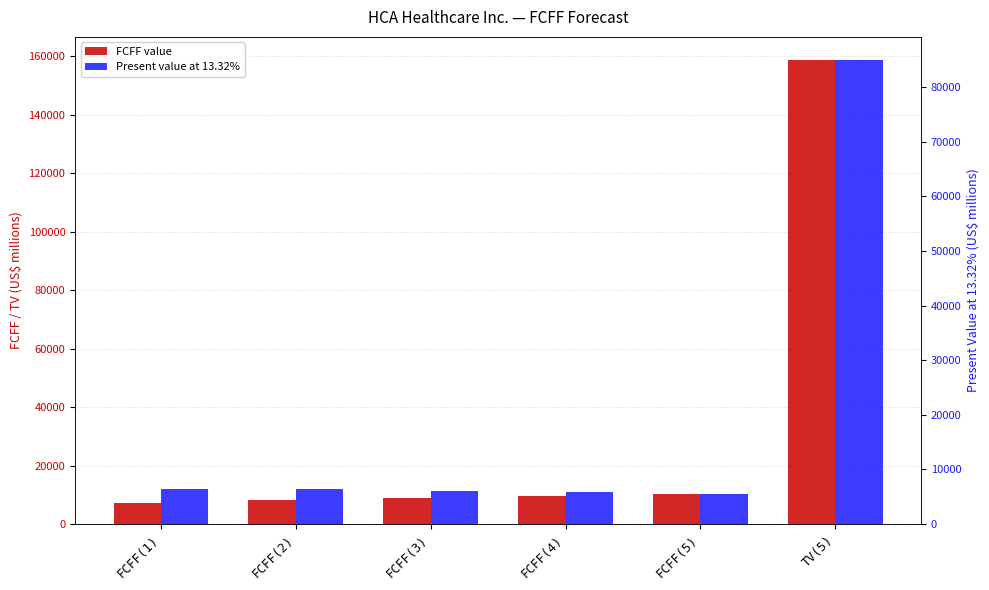

What is the minimum value for FCFF value?

7338